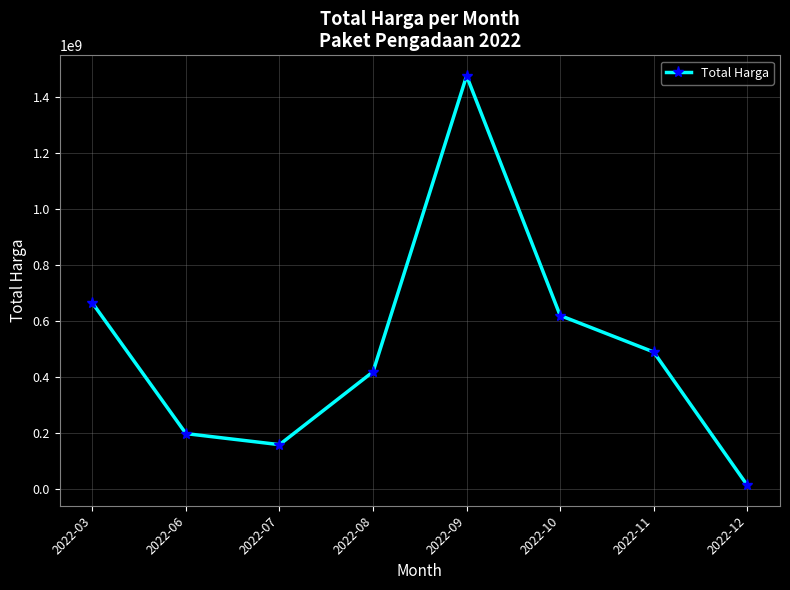

How many lines are shown in the chart?

1